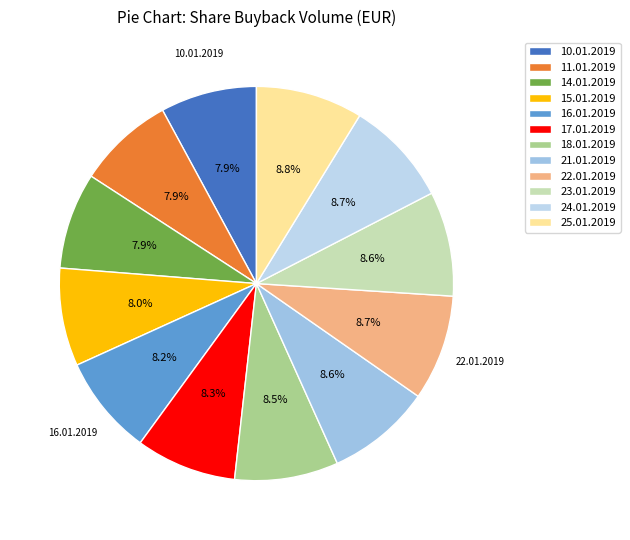

What percentage is the 25.01.2019 slice, to the nearest percent?

9%